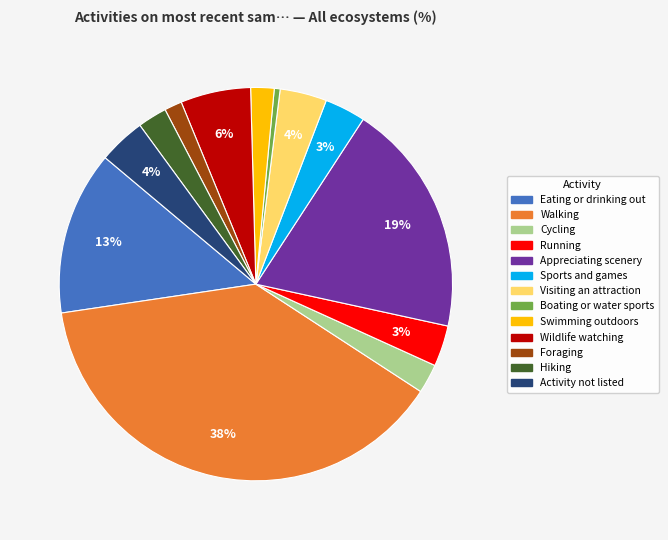

Which has a higher value, Hiking or Boating or water sports?

Hiking